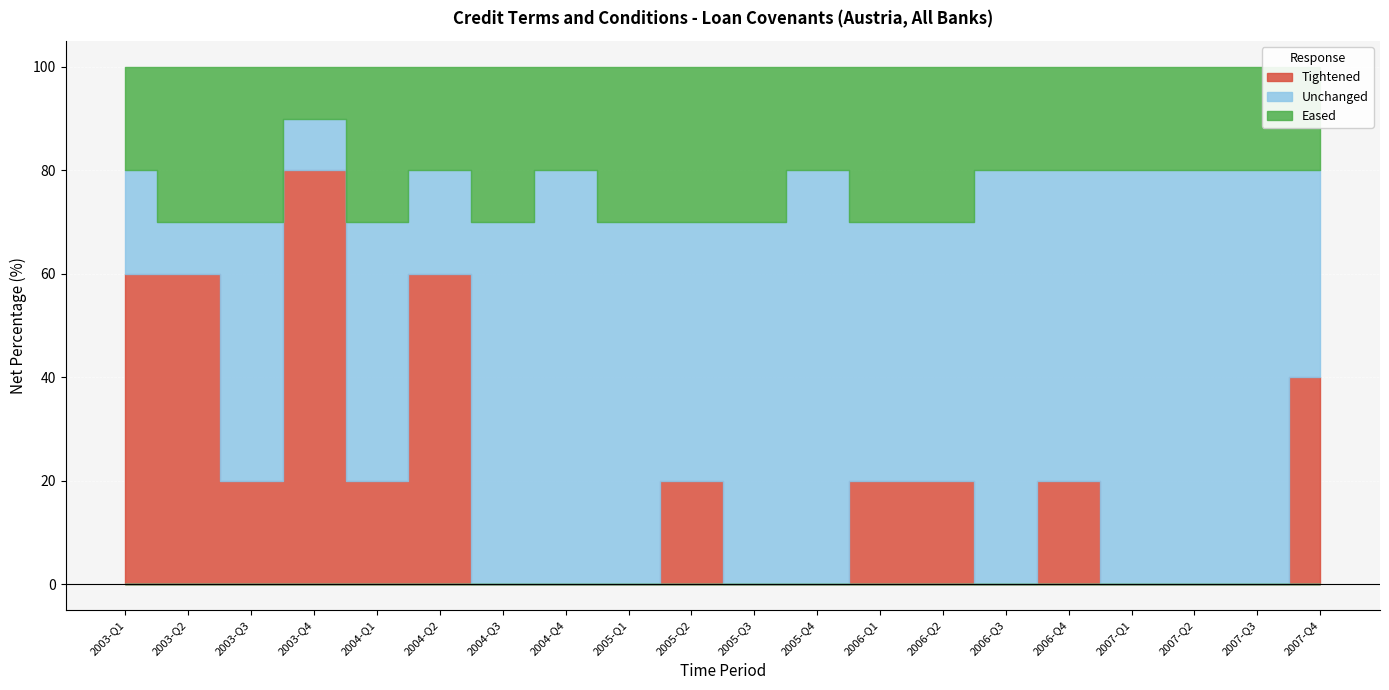

Which category has the lowest value in the Eased series?

2003-Q4